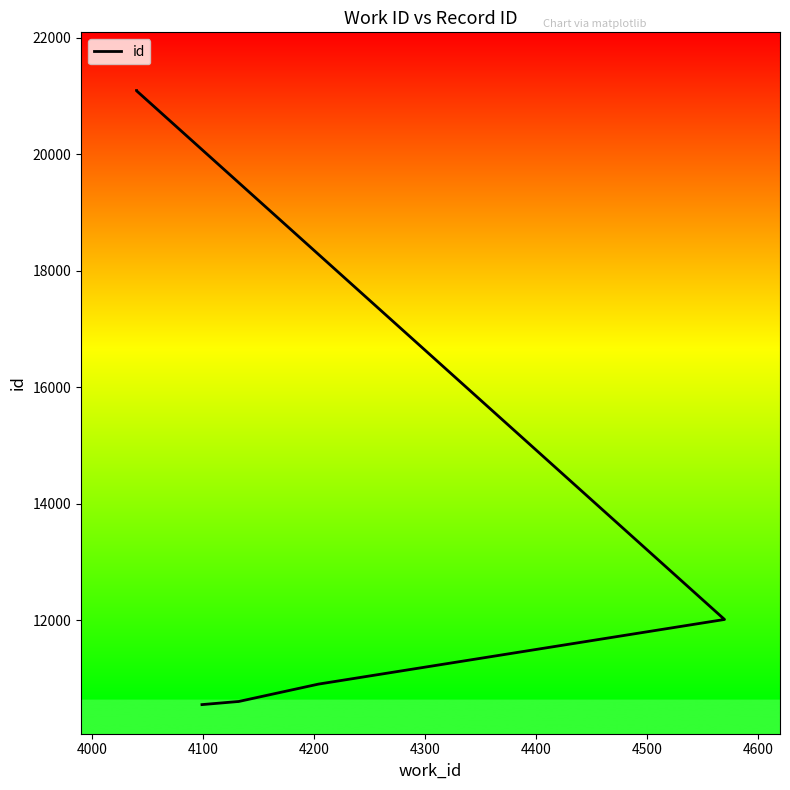

What is the difference between the maximum and second lowest values?

10492